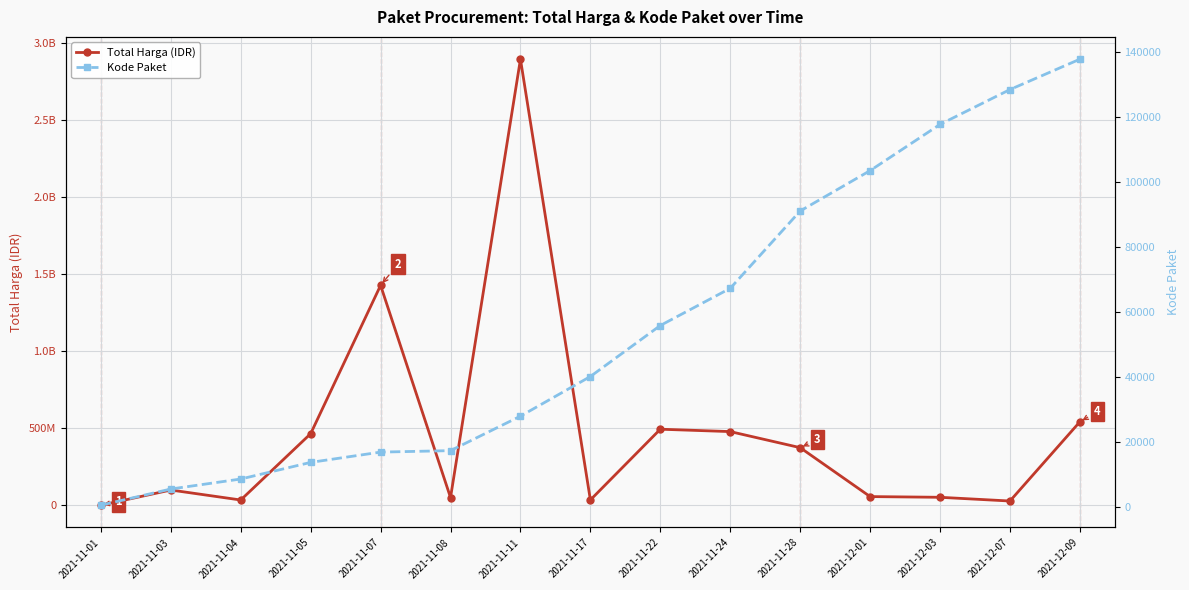

At 2021-11-07, list the series in order from largest to smallest.

Total Harga (IDR), Kode Paket